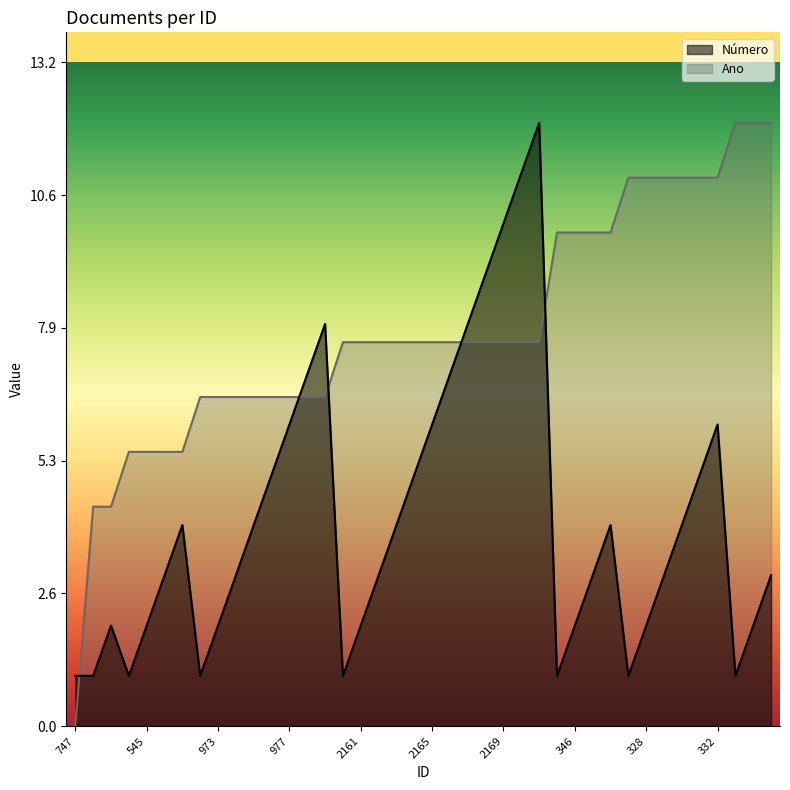

Where does the Ano series first go above 7?

2160